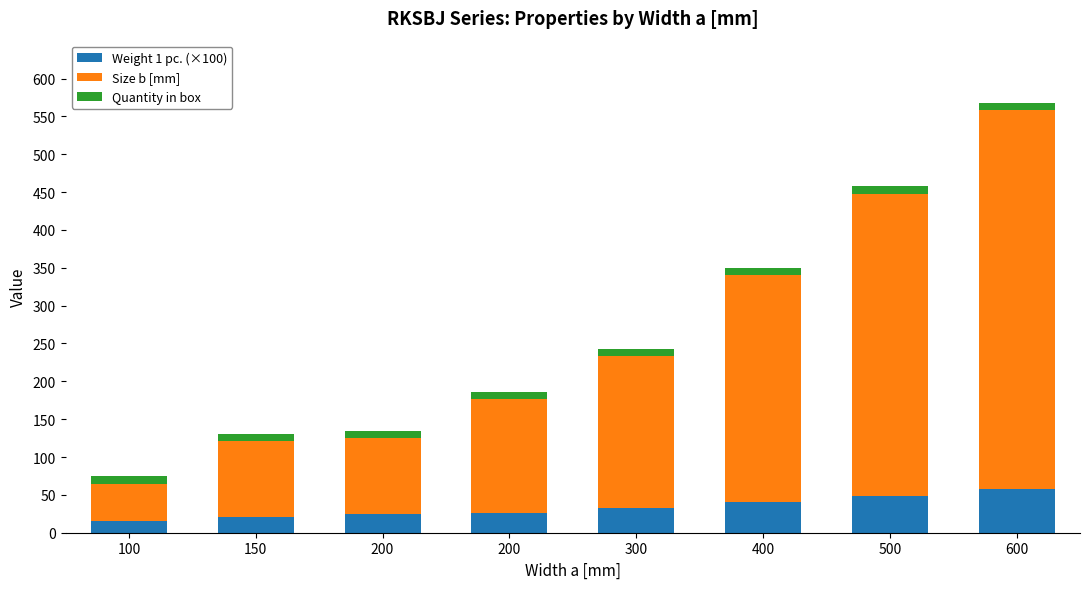

What are all the series names shown in the legend?

Weight 1 pc. (×100), Size b [mm], Quantity in box